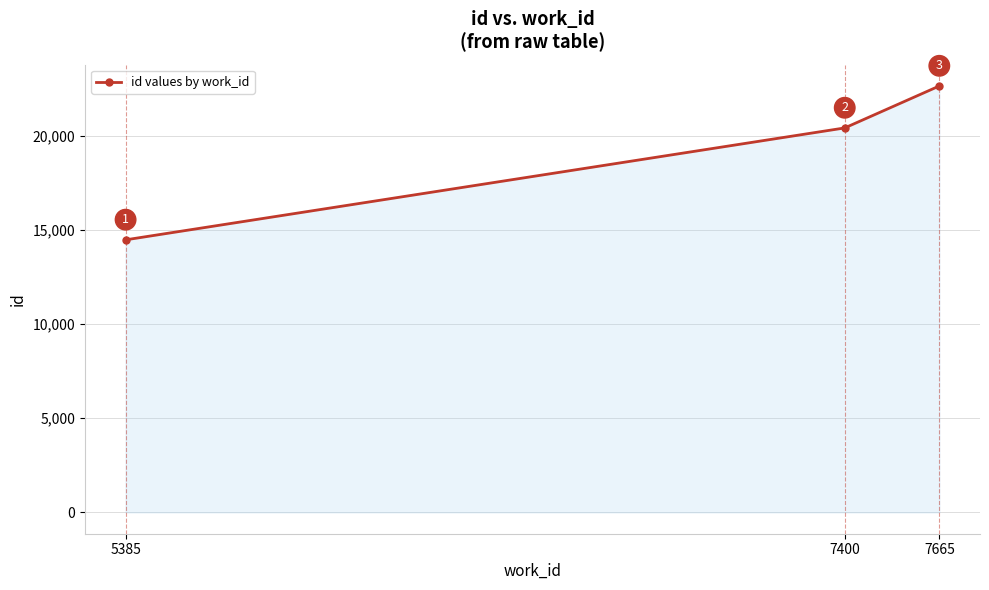

Count the number of data series in this chart.

1